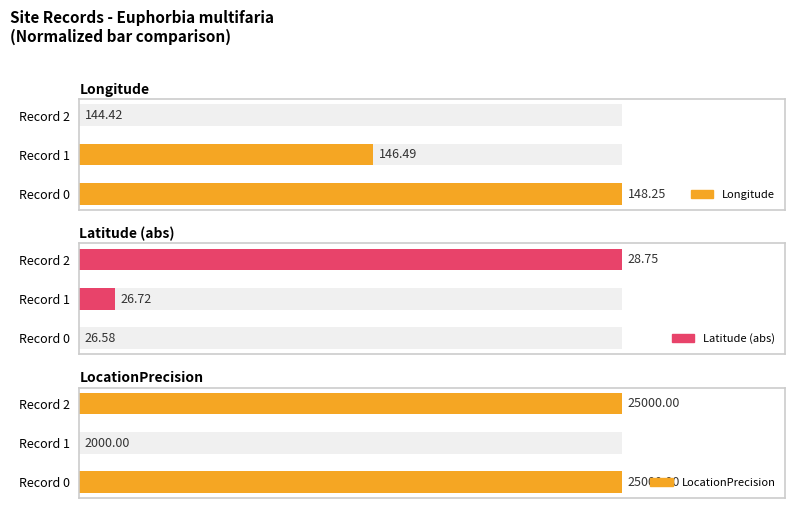

Reading left to right, what are all the values shown in this chart?

Longitude: 100.0	54.1	0.0
Latitude (abs): 0.0	6.5	100.0
LocationPrecision: 100.0	0.0	100.0